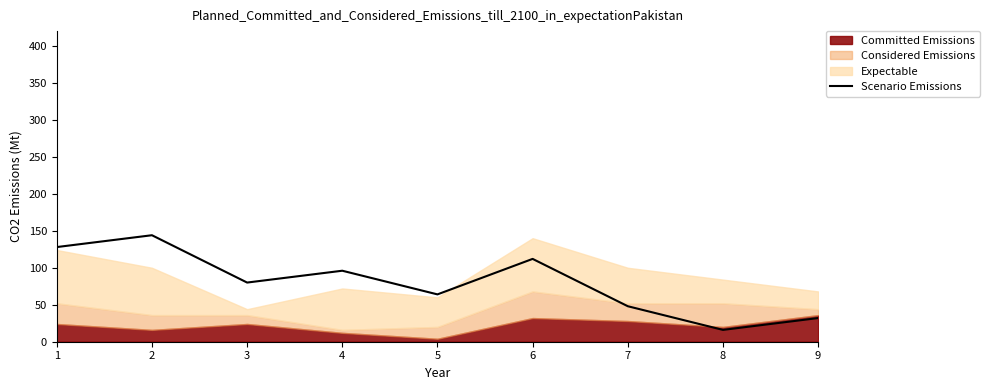

Which has a higher value, 6 or 8?

6